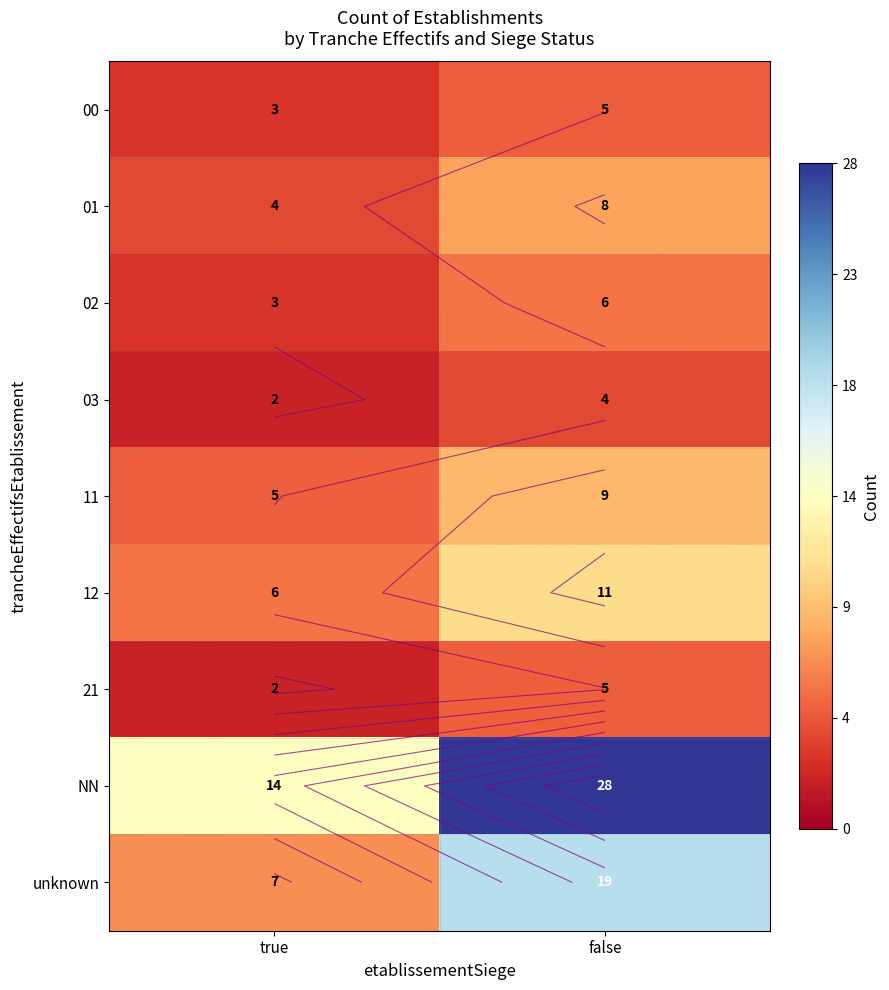

What is the difference between the 21 values at true and false?

3